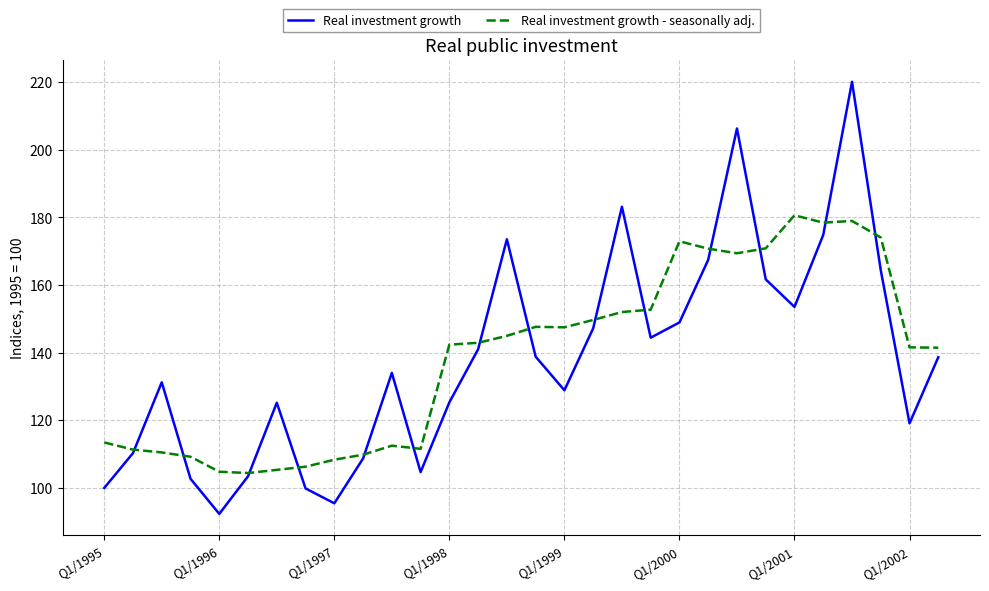

What is the minimum value for Real investment growth - seasonally adj.?

104.4